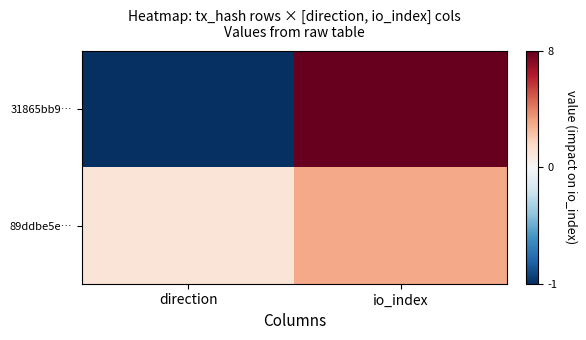

Reading left to right, transcribe all the data shown in this chart.

31865bb9…: direction=-1	io_index=8
89ddbe5e…: direction=1	io_index=3